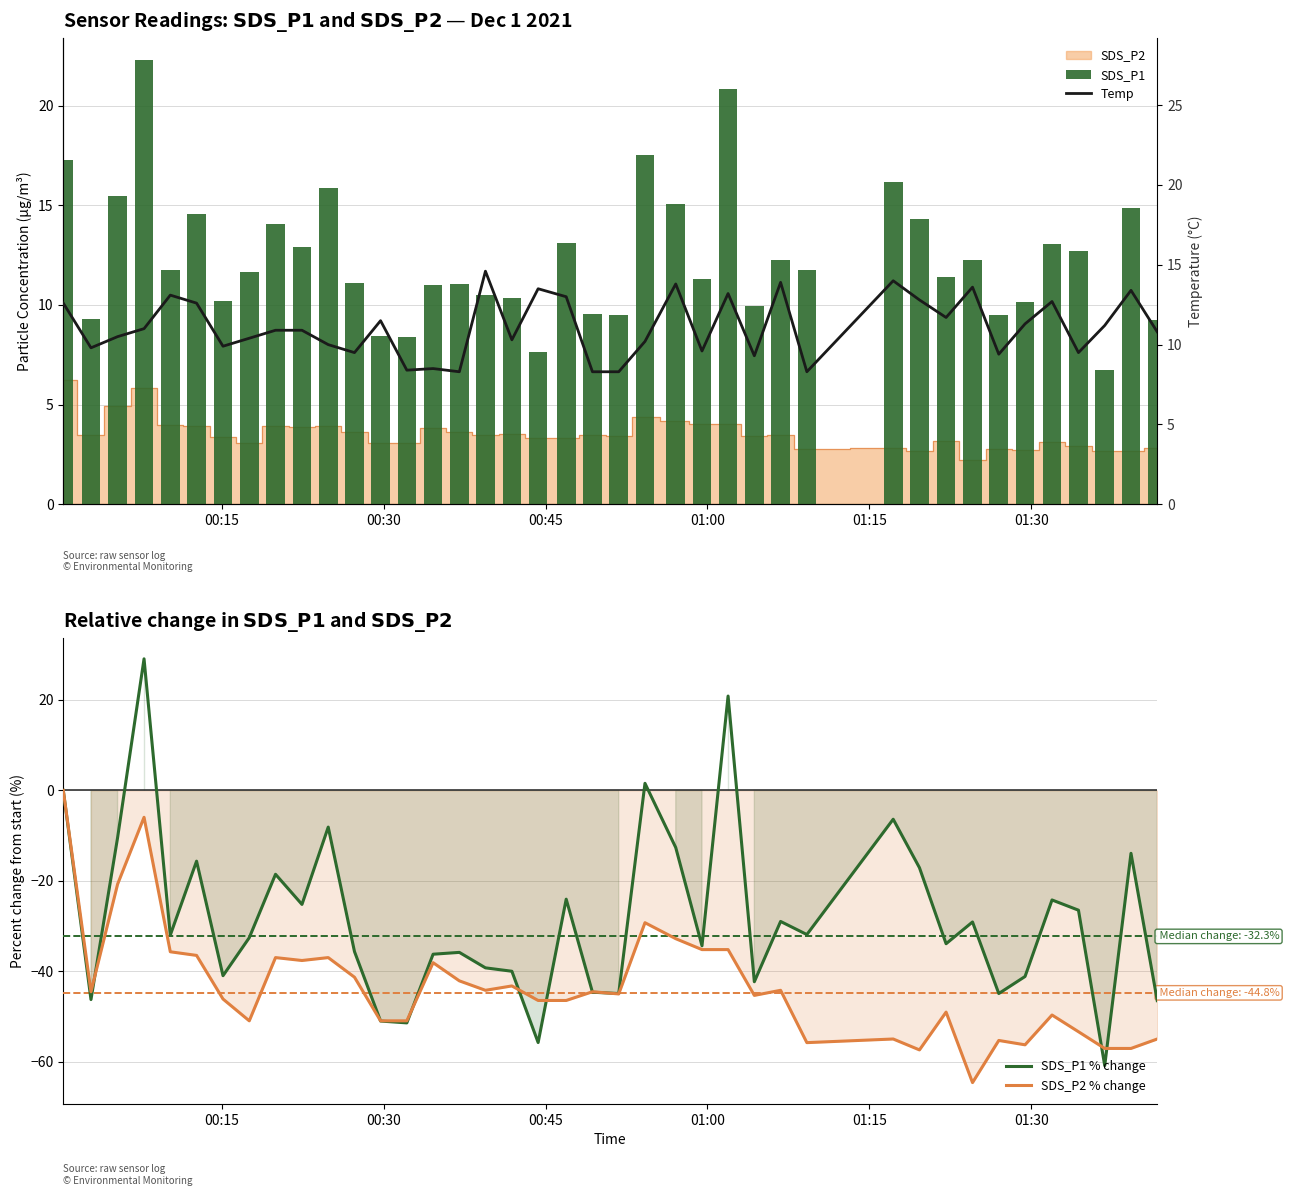

Are the bars grouped side by side (vs. stacked)?

Yes